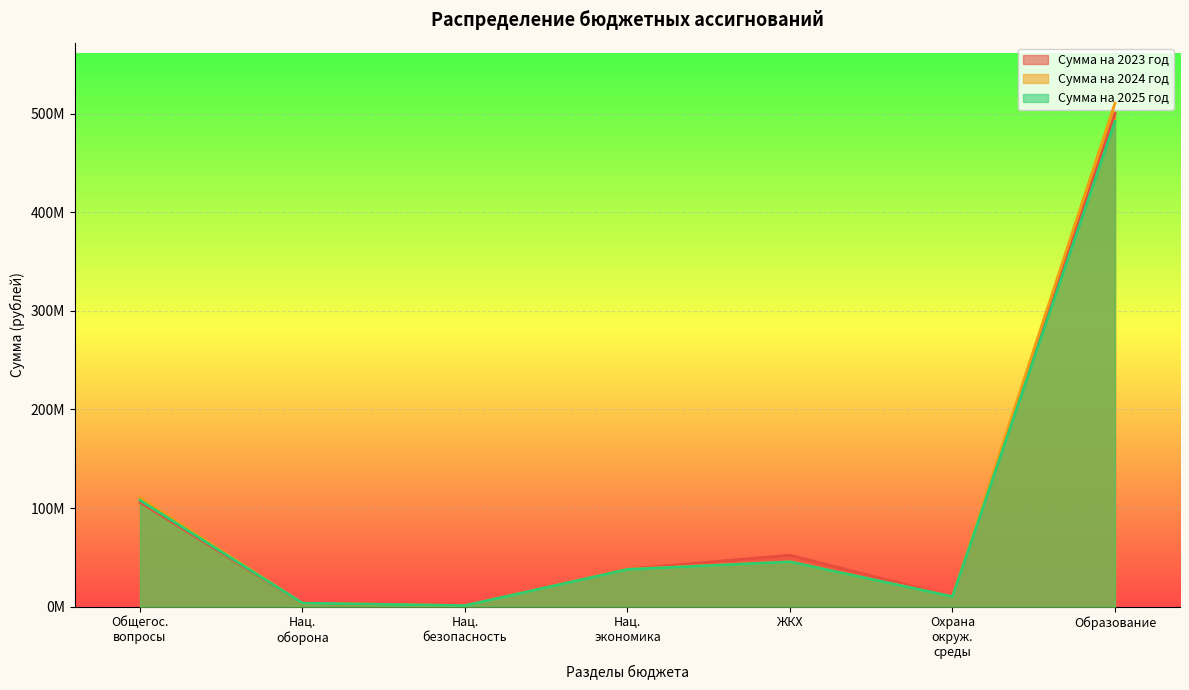

Does the chart display data point markers on the line(s)?

No